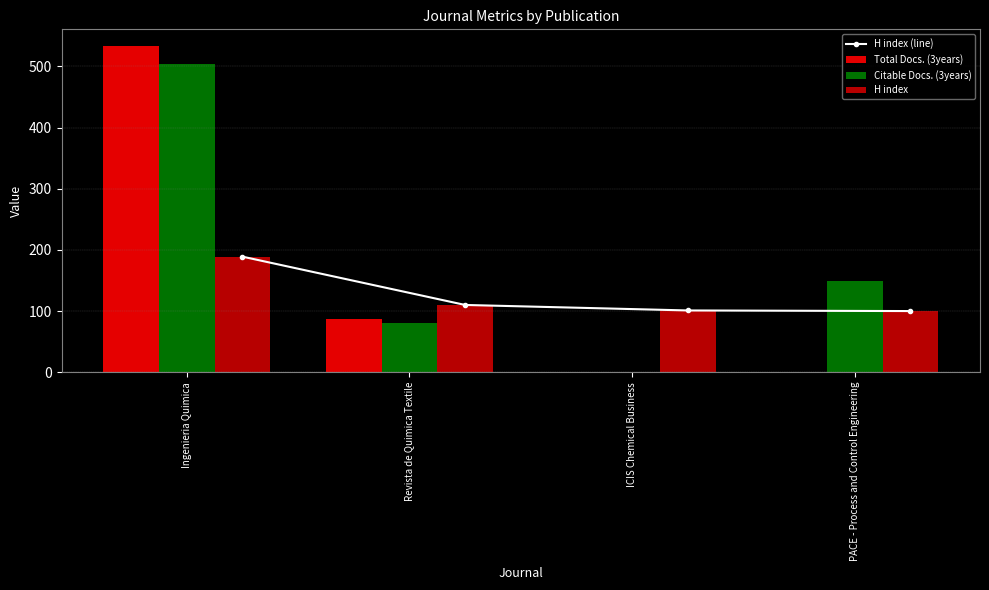

At which label is H index closest to 144?

Revista de Quimica Textile